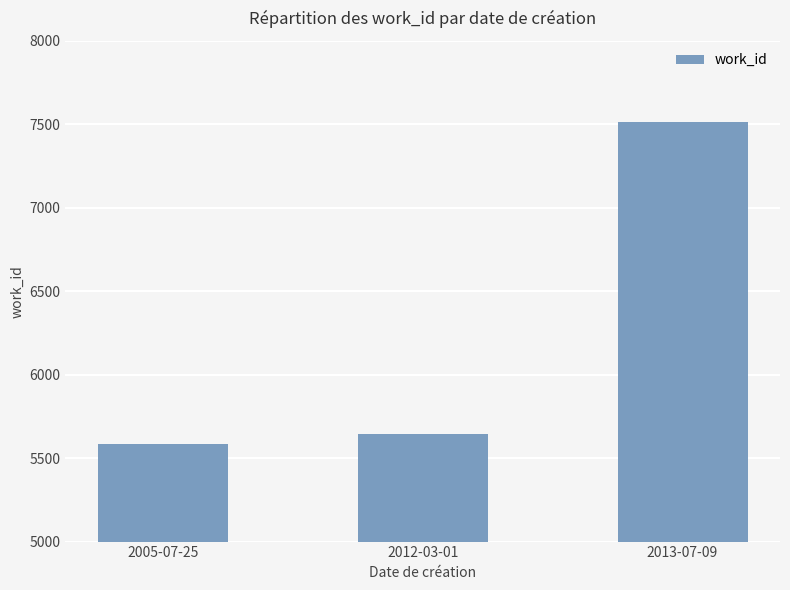

Reading left to right, transcribe all the data shown in this chart.

2005-07-25=5586	2012-03-01=5642	2013-07-09=7516